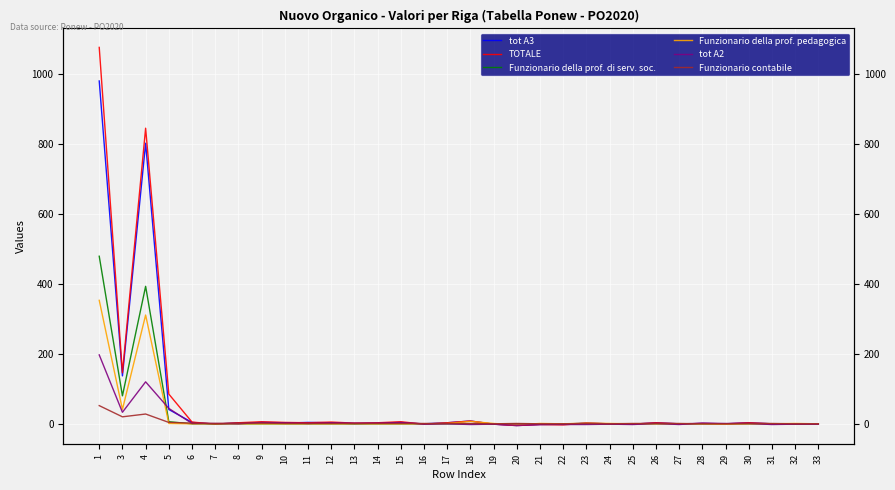

At which category does tot A3 reach its first local peak?

4